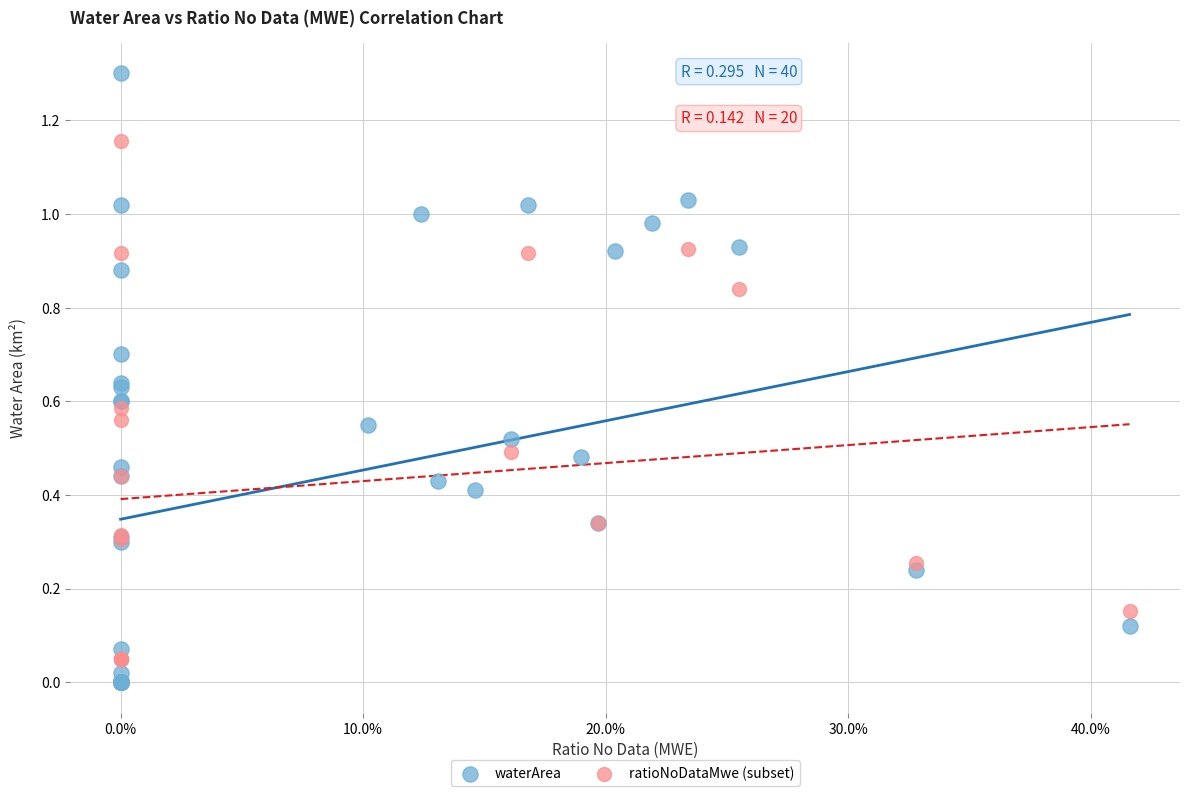

Which series reaches the maximum Y coordinate?

waterArea